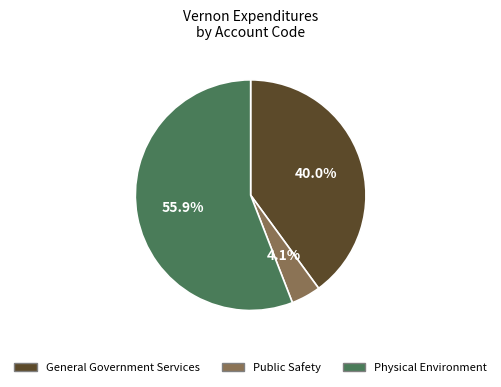

Is it true that Public Safety is 19% of the pie?

False